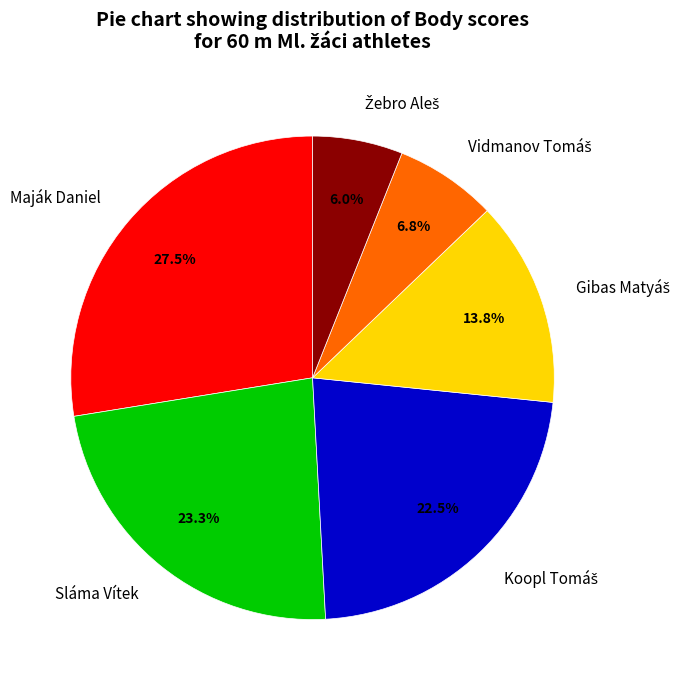

The Sláma Vítek slice represents 33% of the pie. True or false?

False